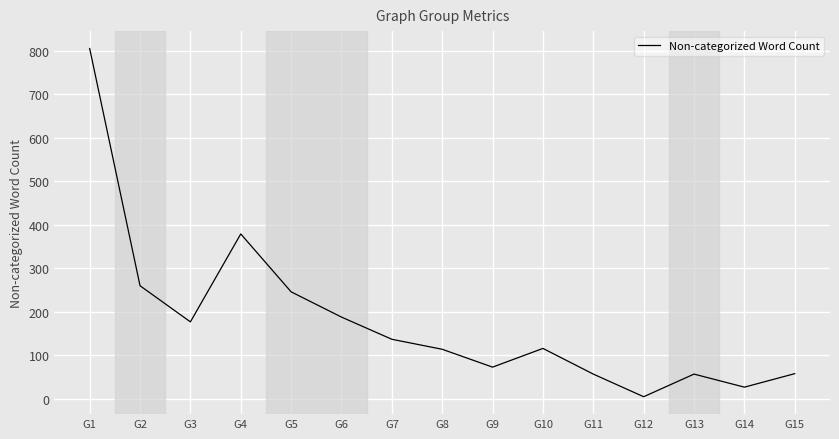

Which has a higher value, G1 or G9?

G1